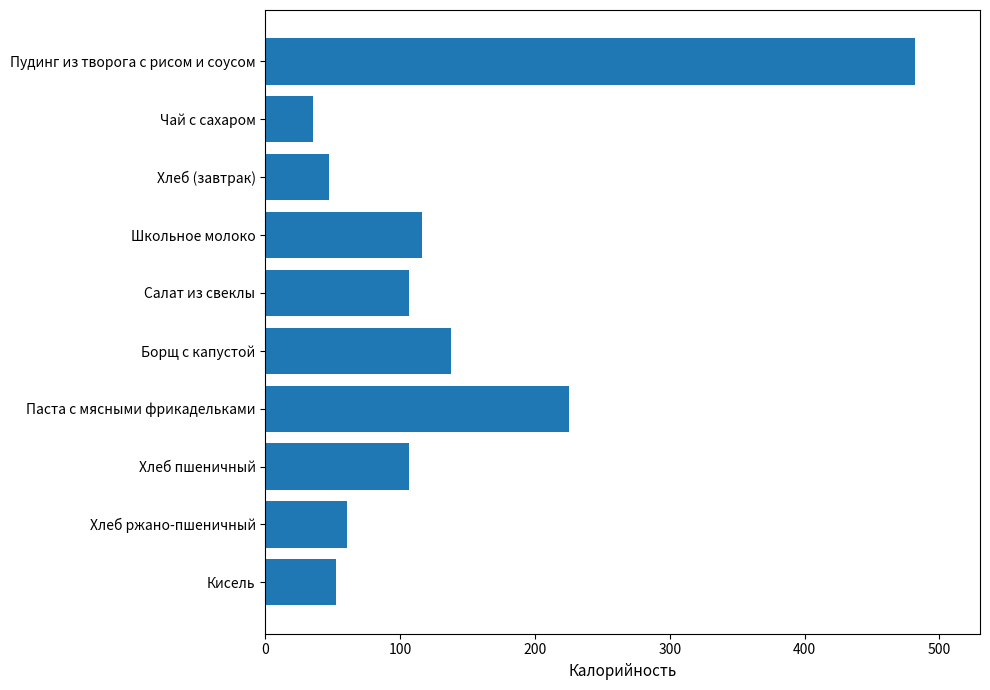

What is the label of the 6th bar from the top?

Борщ с капустой